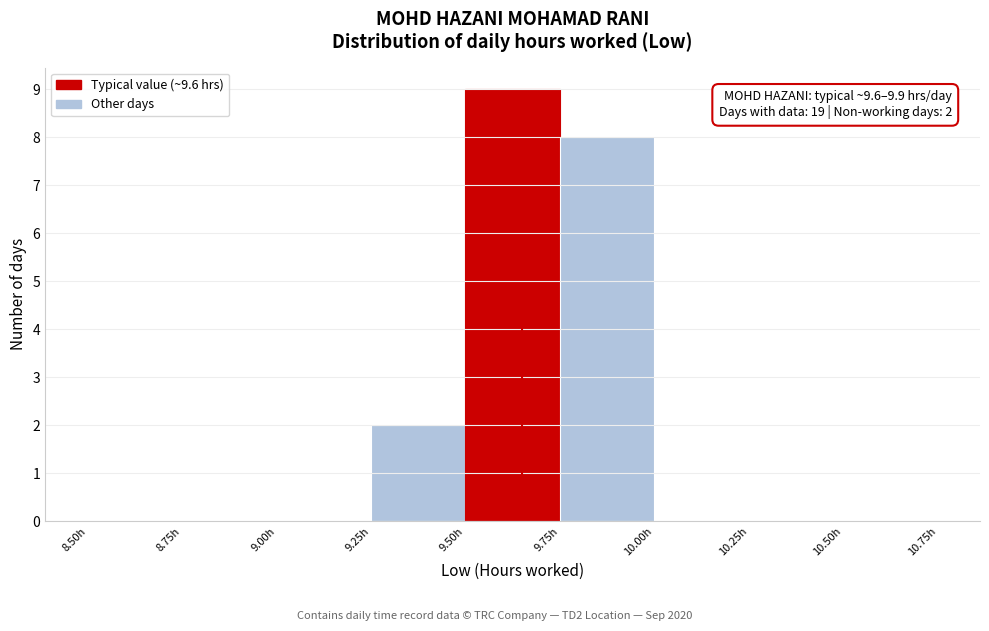

Over which range of the x-axis is the bar tallest?

9.50 to 9.75